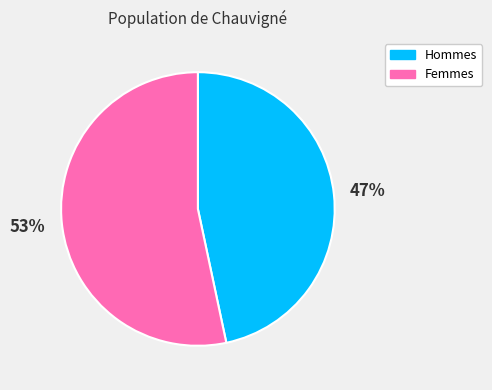

Is there a majority slice in this chart?

Yes